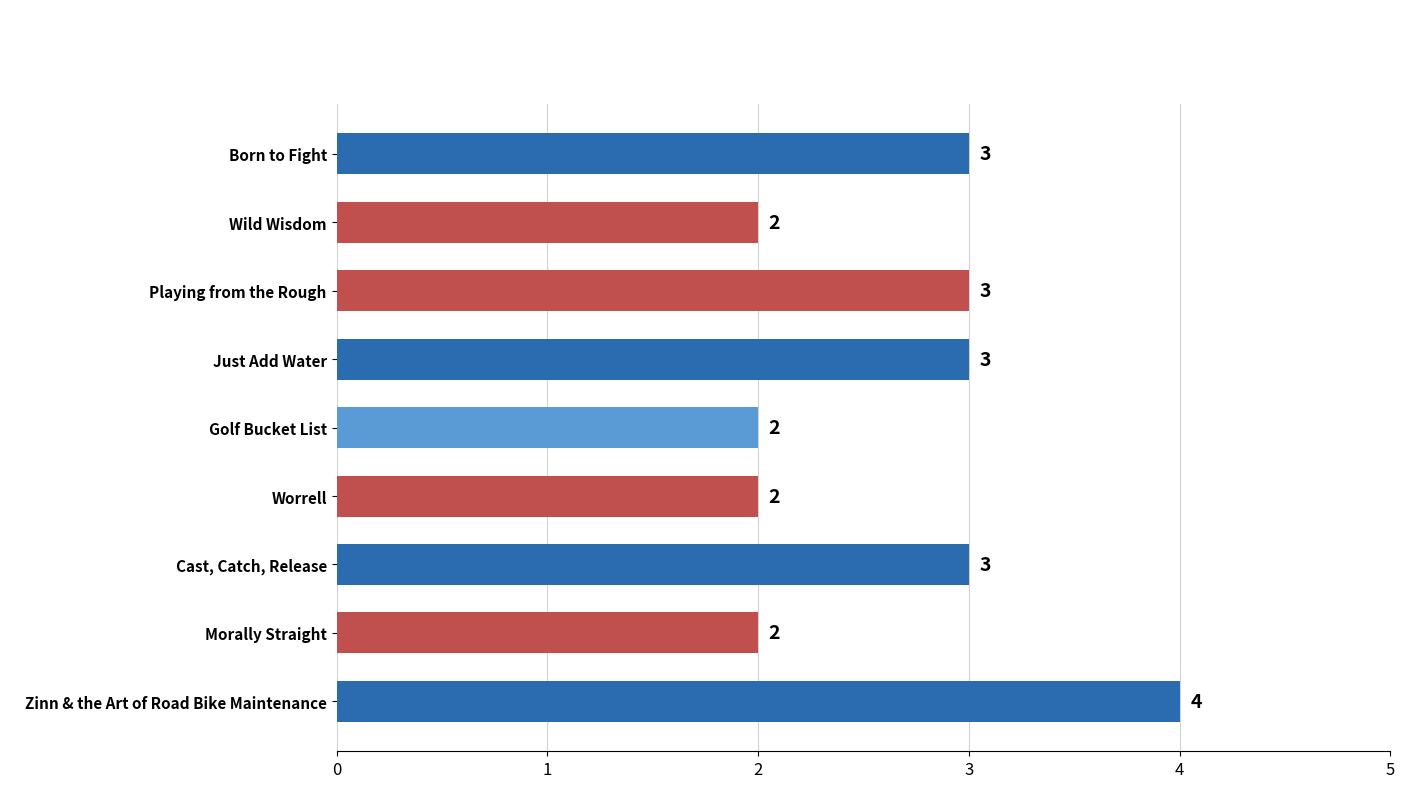

Are the bars horizontal?

Yes